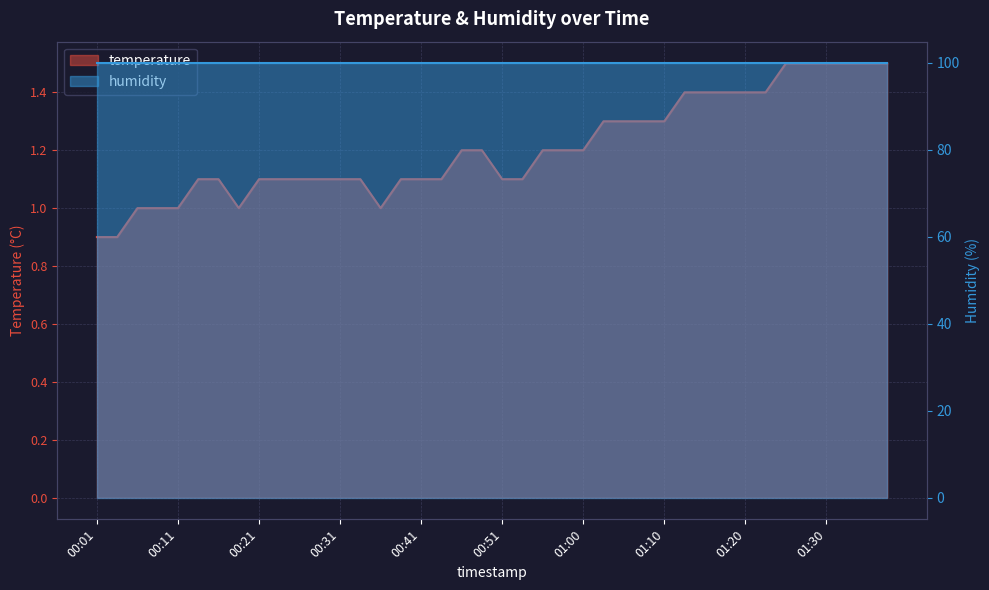

What is the value of the 5th point from the left?

1.0